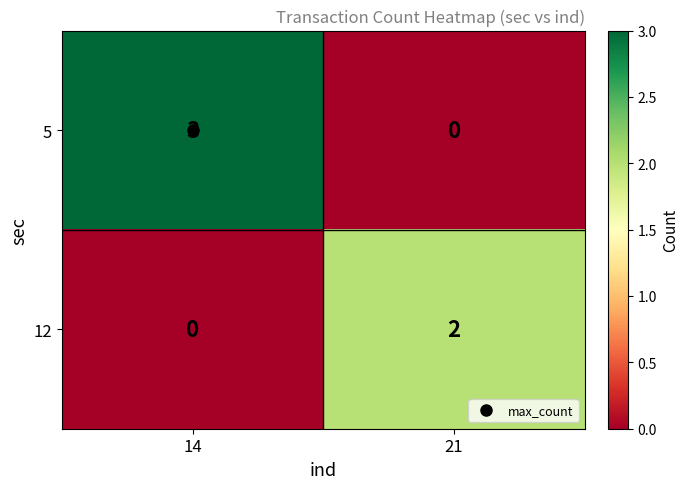

What is the sum of the 5 values at 21 and 14?

3